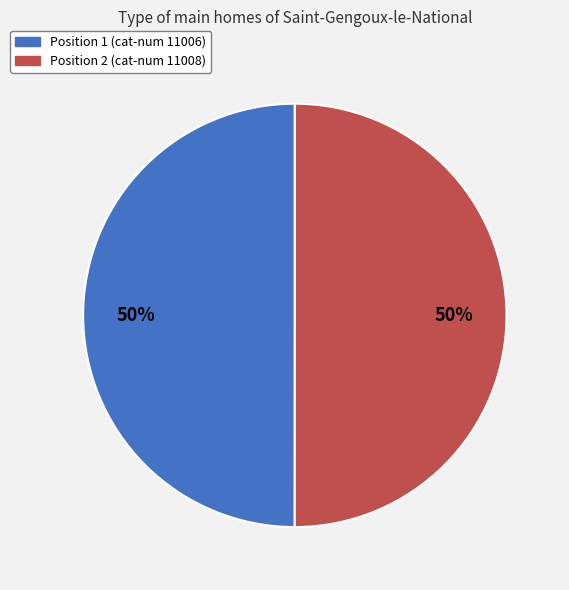

Approximately how many times larger is the value at Position 1 (cat-num 11006) compared to Position 2 (cat-num 11008)?

1.0